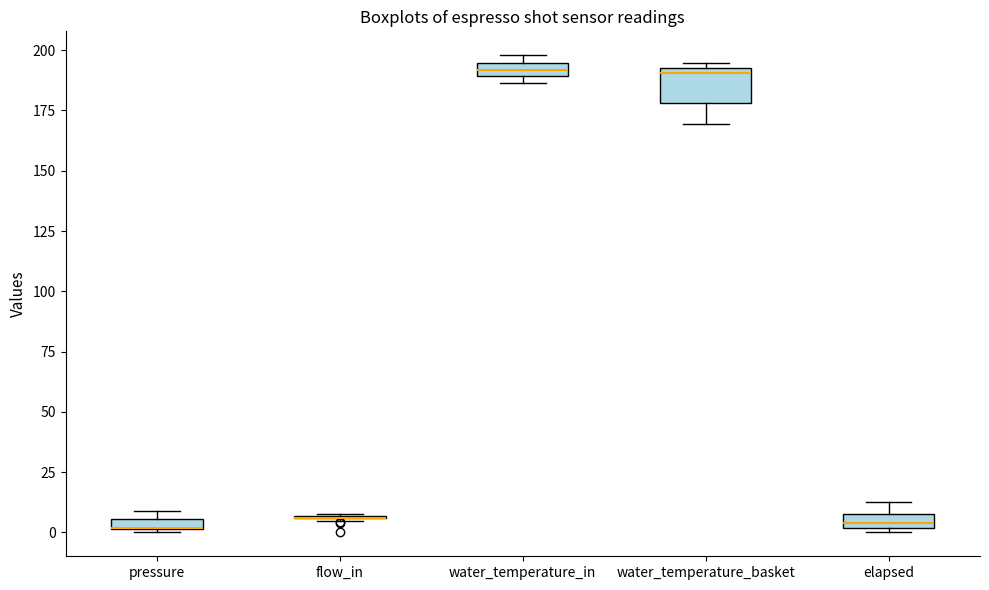

Which box is the tallest, from its lower edge to its upper edge?

water_temperature_basket